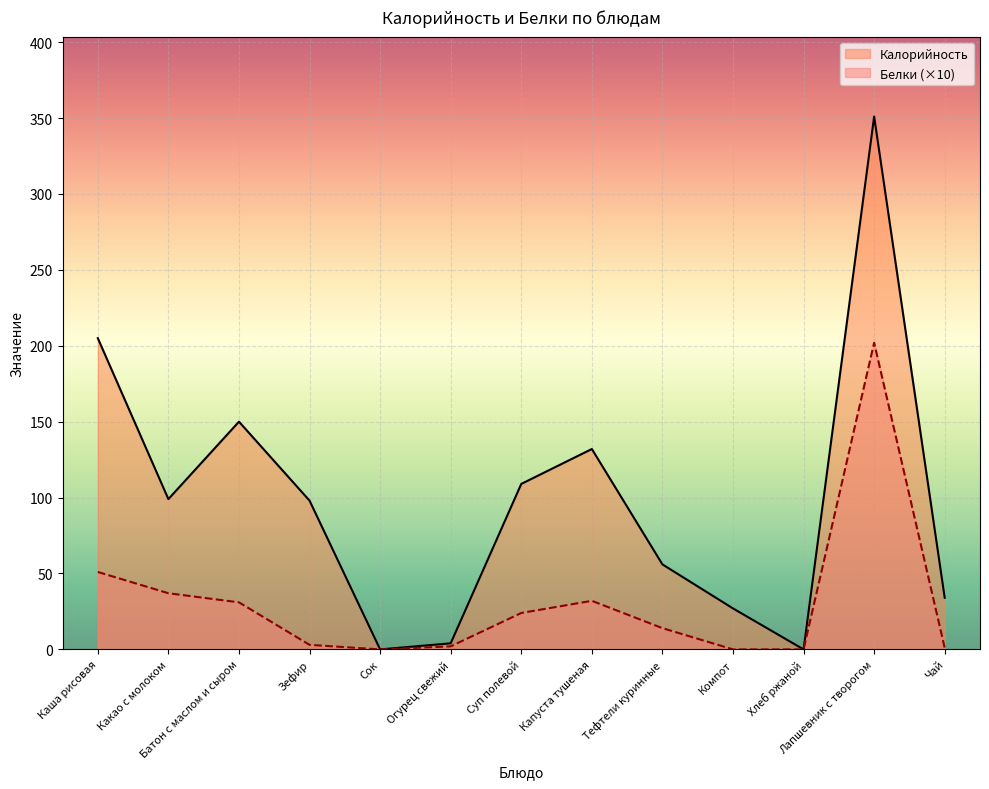

What position from the left is Тефтели куринные?

9